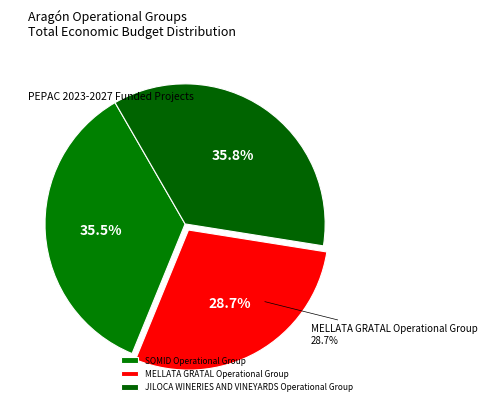

Combined, do SOMID Operational Group and JILOCA WINERIES AND VINEYARDS Operational Group account for over 50%?

Yes